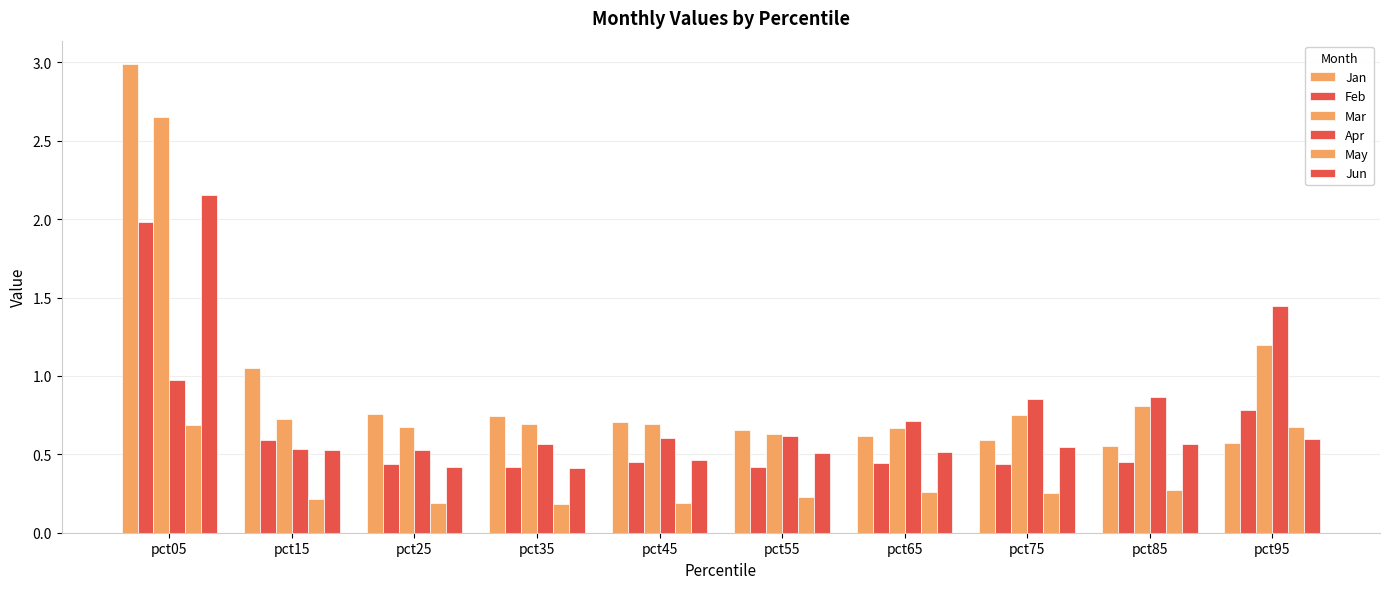

What is the sum of the Jun values at pct95 and pct05?

2.8